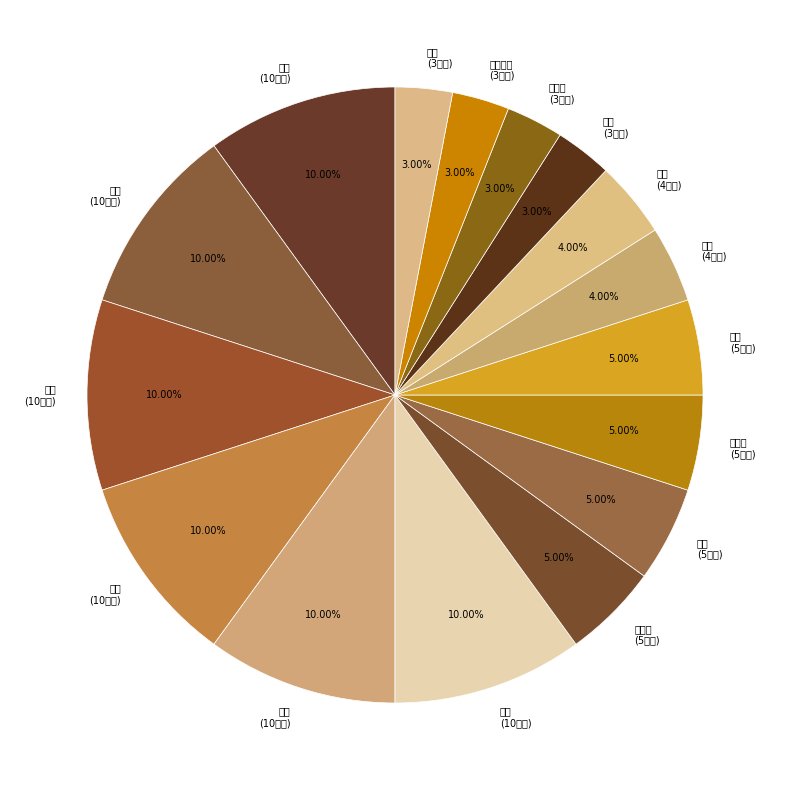

True or false: 百合 accounts for 15% of the total.

False